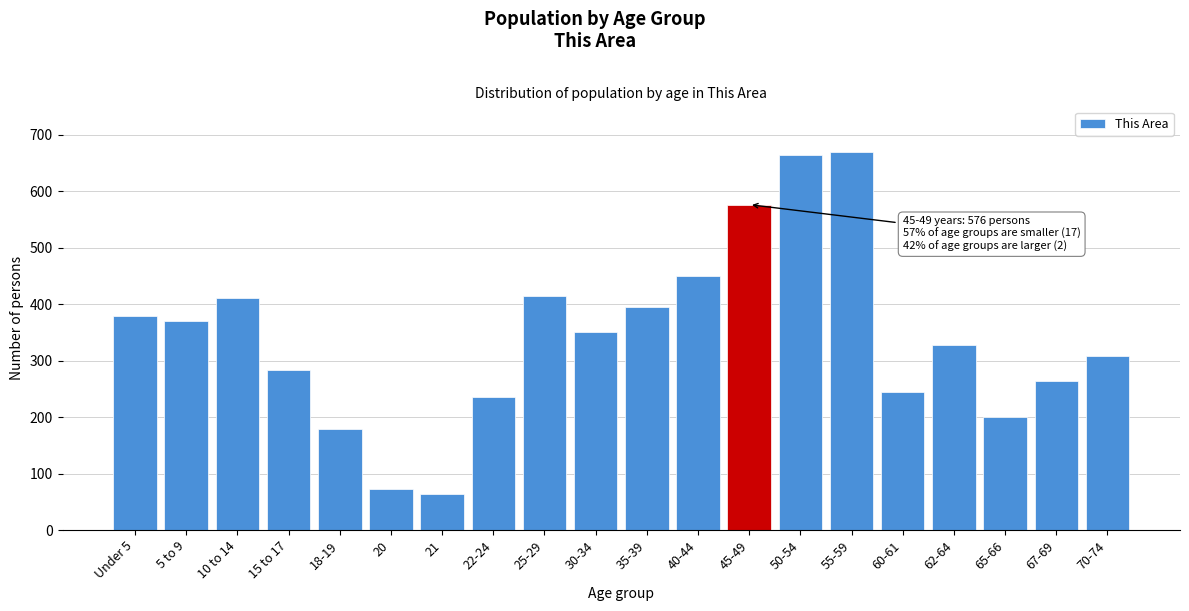

Reading left to right, transcribe all the data shown in this chart.

Under 5=378	5 to 9=370	10 to 14=411	15 to 17=283	18-19=178	20=72	21=63	22-24=235	25-29=415	30-34=350	35-39=394	40-44=450	45-49=576	50-54=664	55-59=670	60-61=244	62-64=327	65-66=200	67-69=264	70-74=308